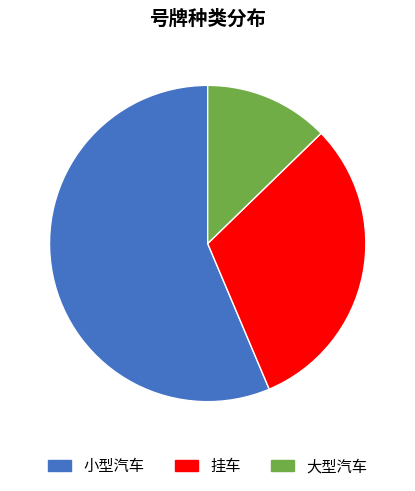

Which slice is the largest?

小型汽车